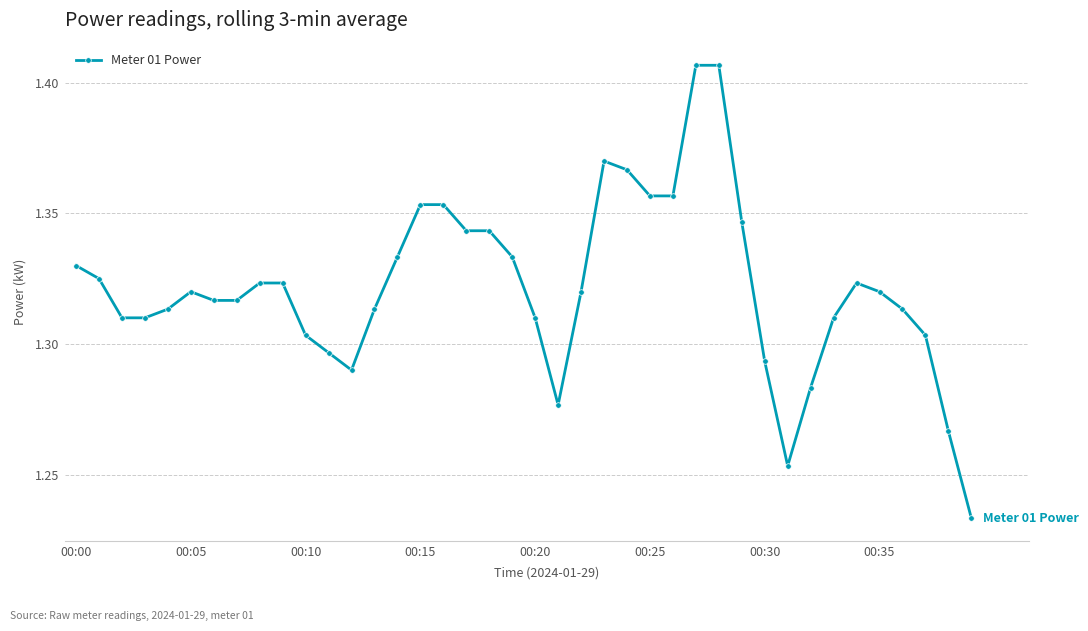

What is the sum of all values?

52.9